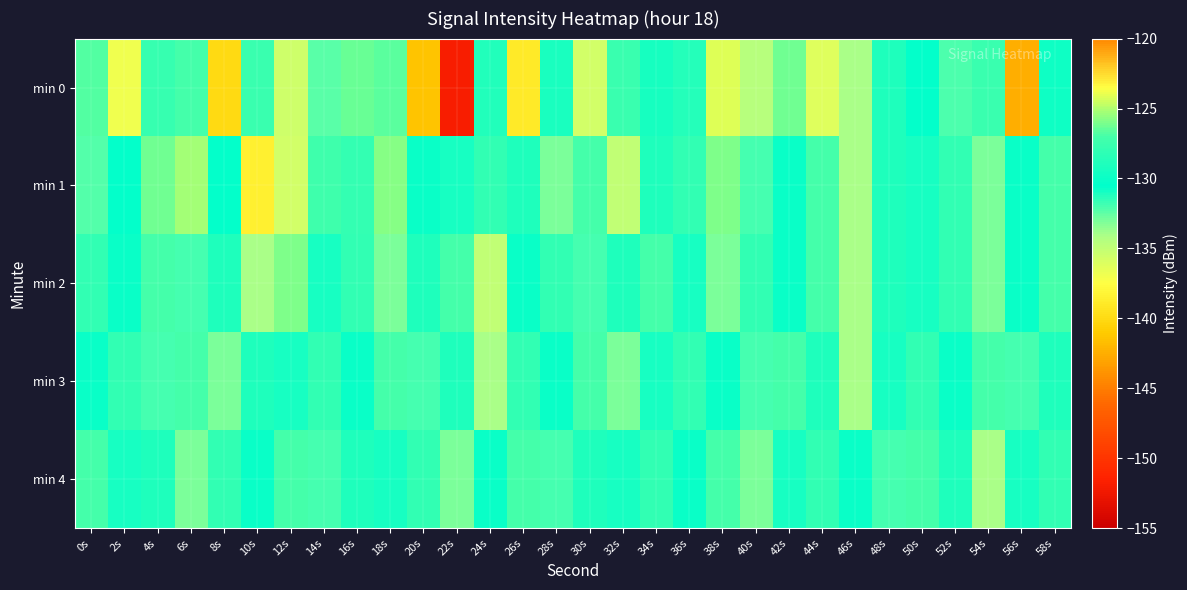

At which category is the sum across all series the highest?

38s